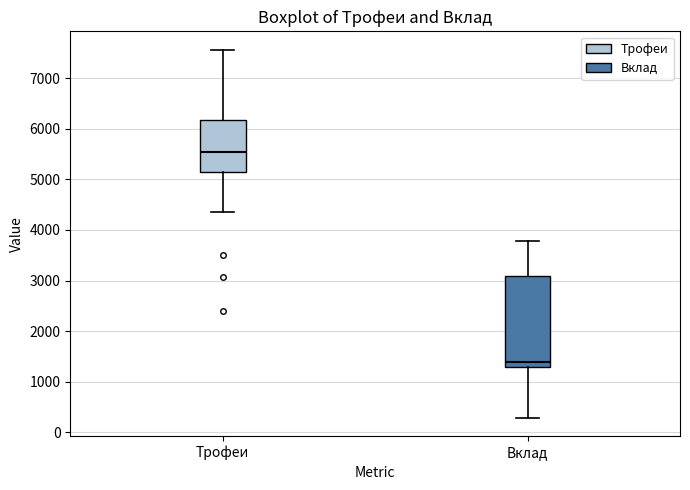

Which box is the tallest, from its lower edge to its upper edge?

Вклад